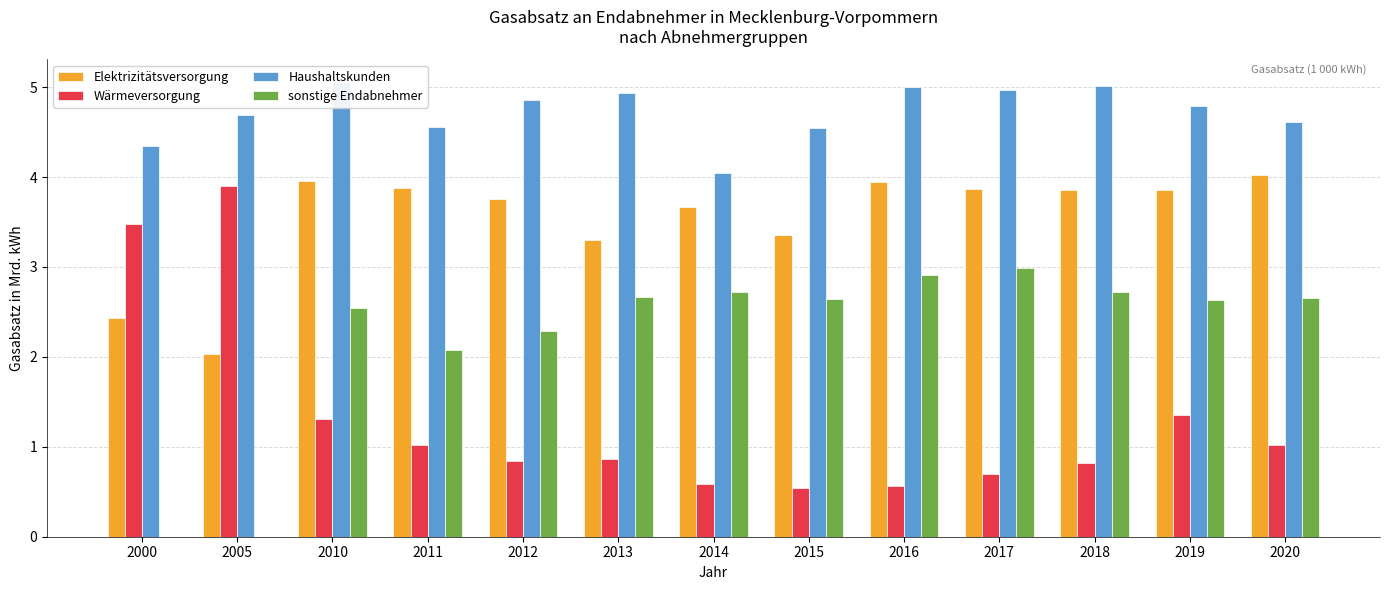

List the labels in order of sonstige Endabnehmer value, smallest first.

2000, 2005, 2011, 2012, 2010, 2019, 2015, 2020, 2013, 2018, 2014, 2016, 2017